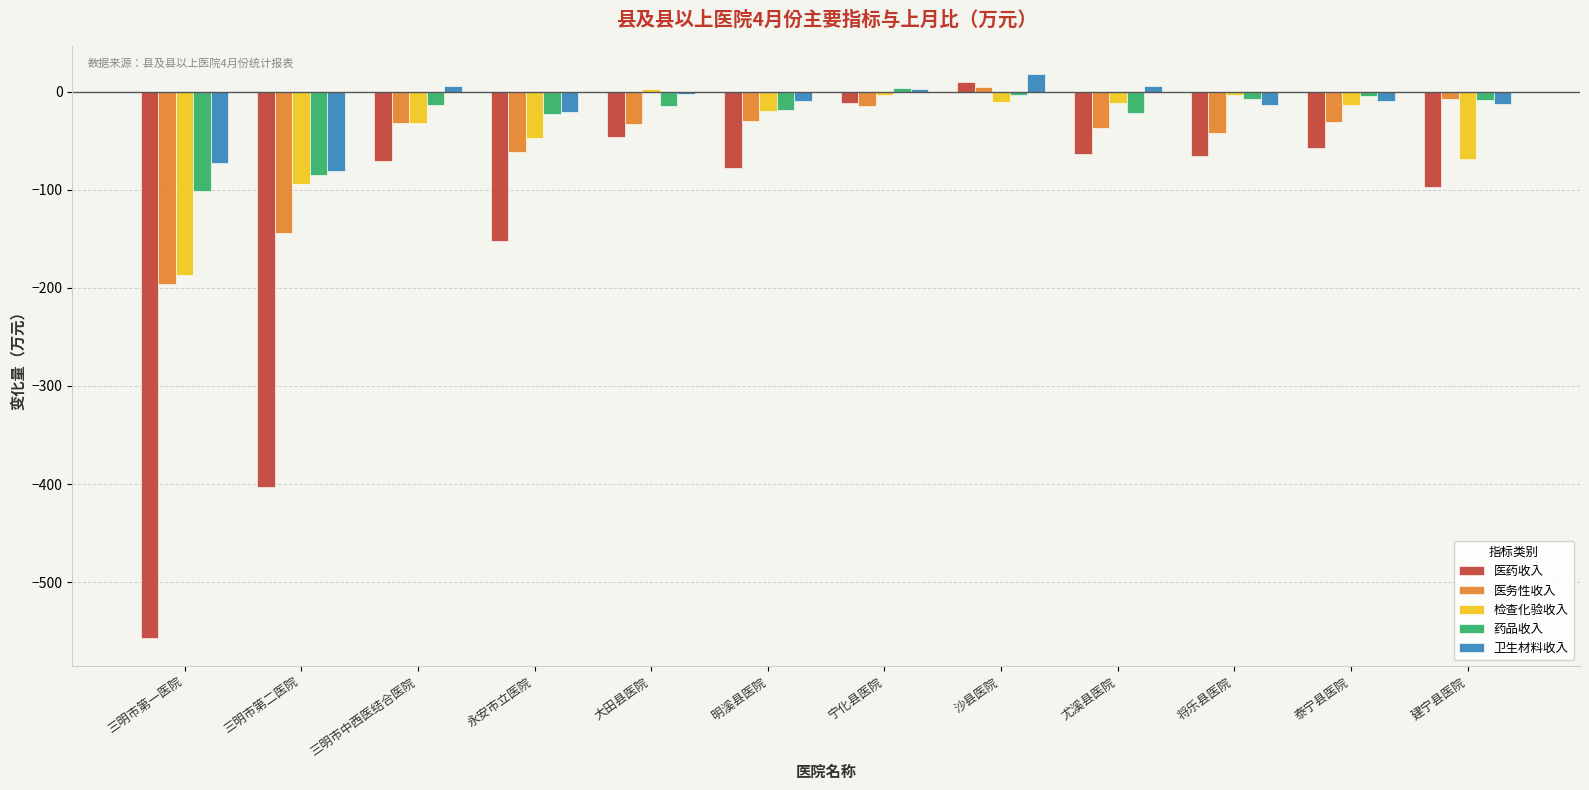

Where is 医药收入 nearest to the value -273?

永安市立医院